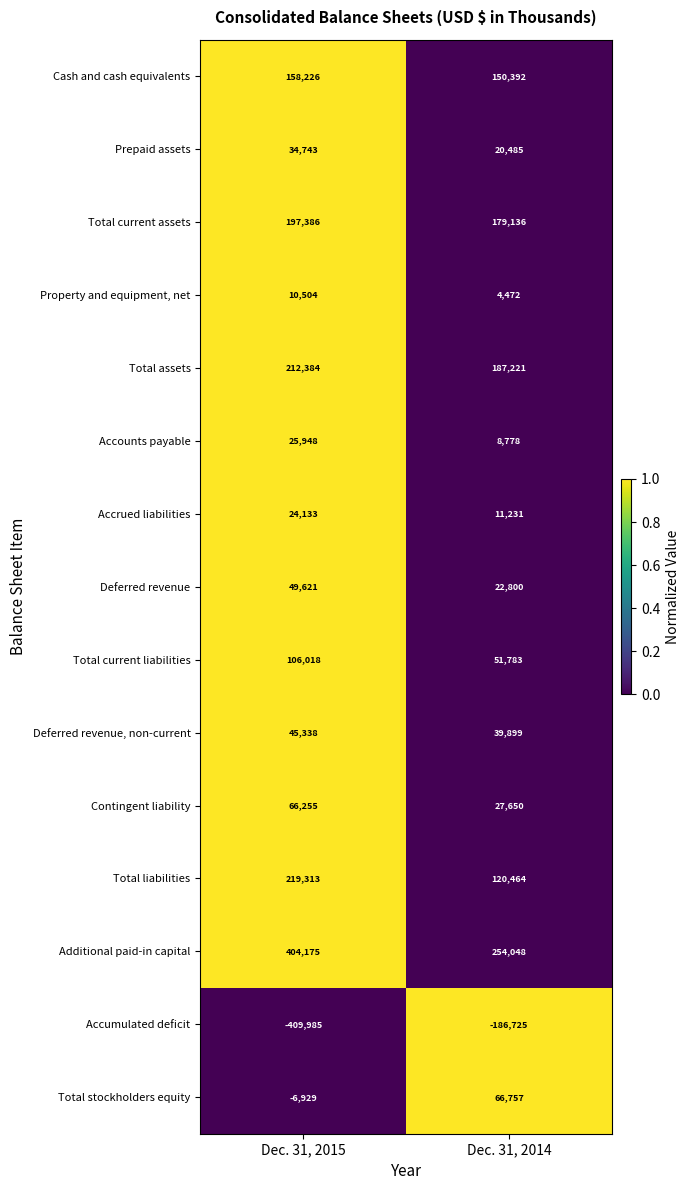

The Deferred revenue, non-current series shows 45338 at Dec. 31, 2015. True or false?

True